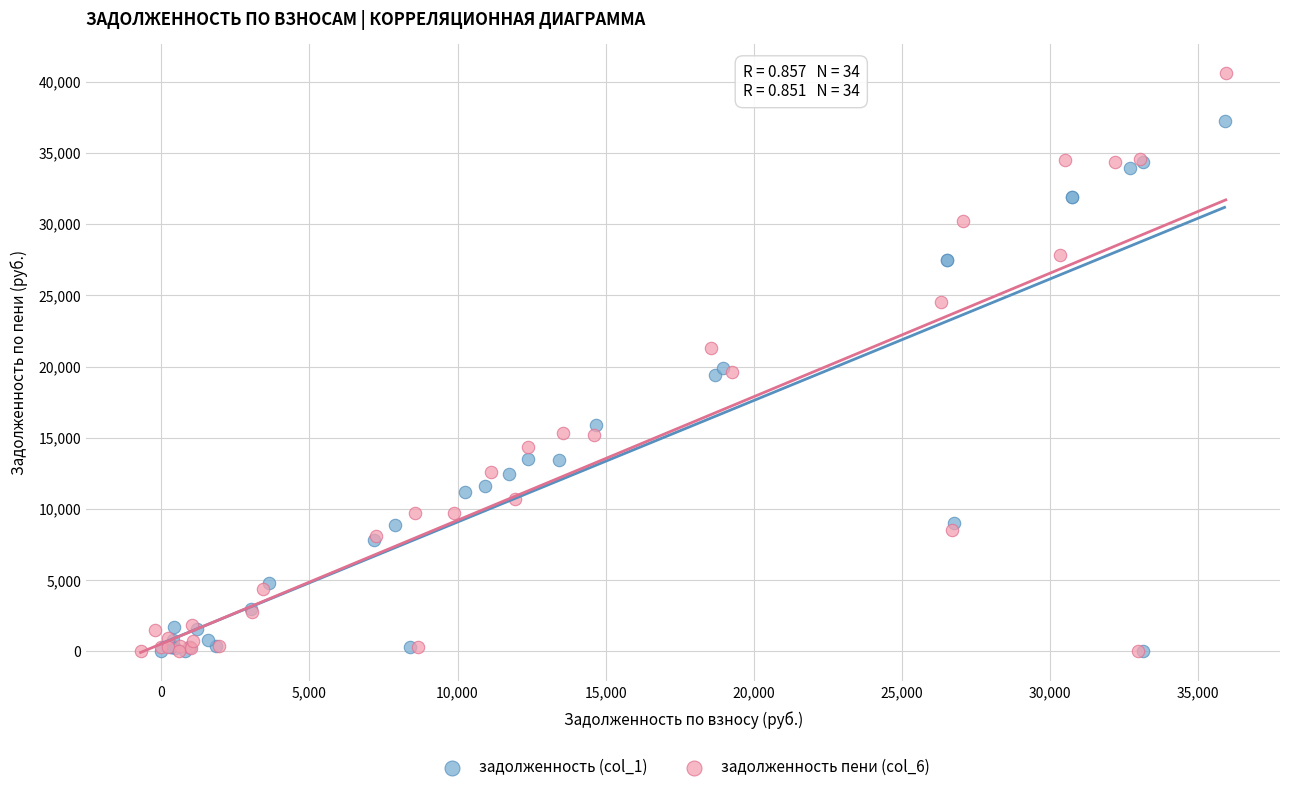

Which series contains the highest Y value?

задолженность пени (col_6)